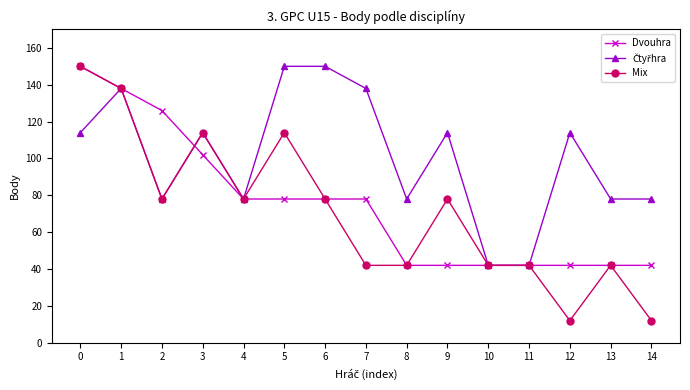

How many data points does each series have?

15